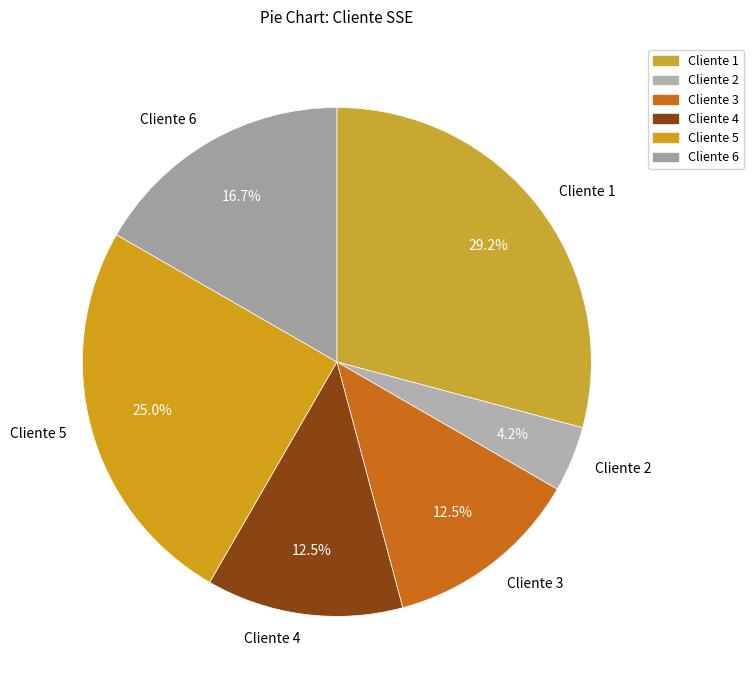

How many slices are in this pie chart?

6